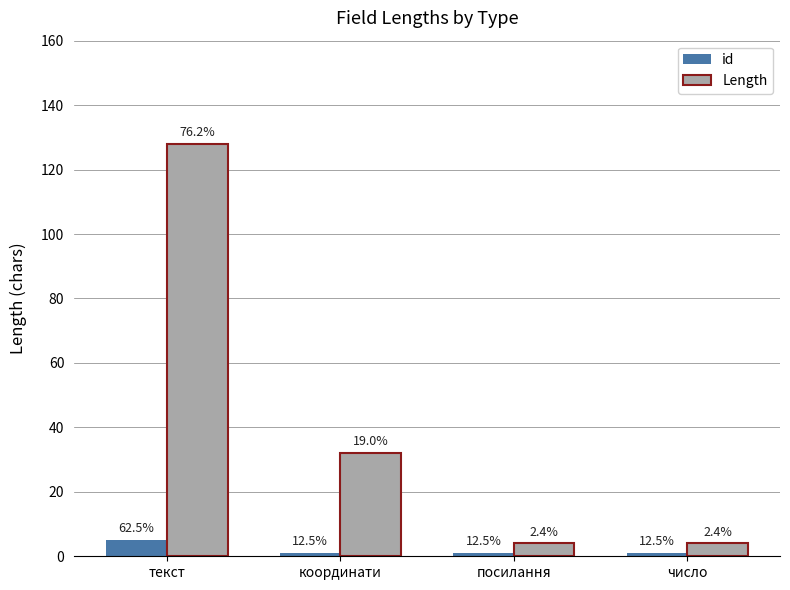

Reading left to right, transcribe all the data shown in this chart.

id: 5	1	1	1
Length: 128	32	4	4